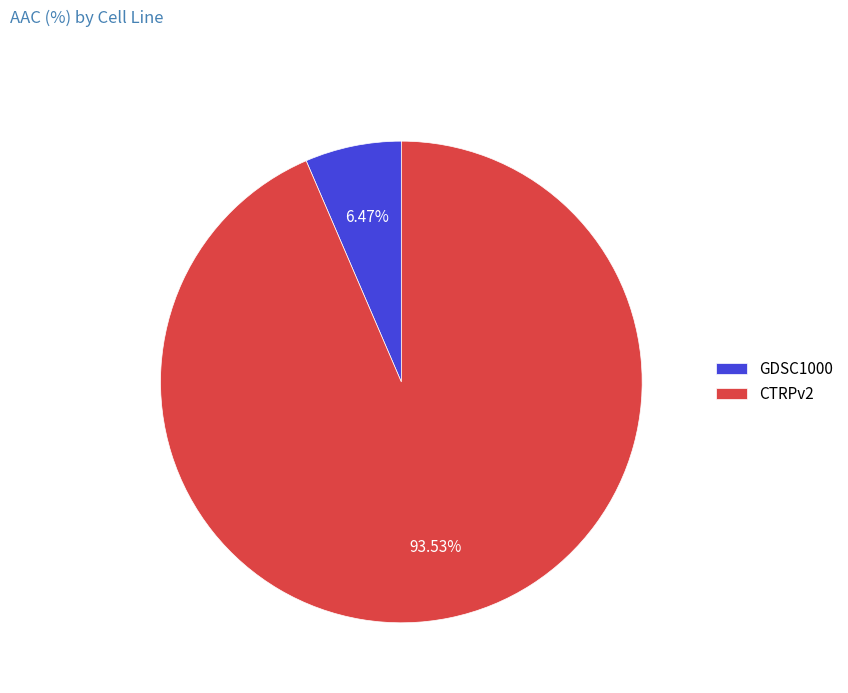

What is the largest slice in the pie chart?

CTRPv2